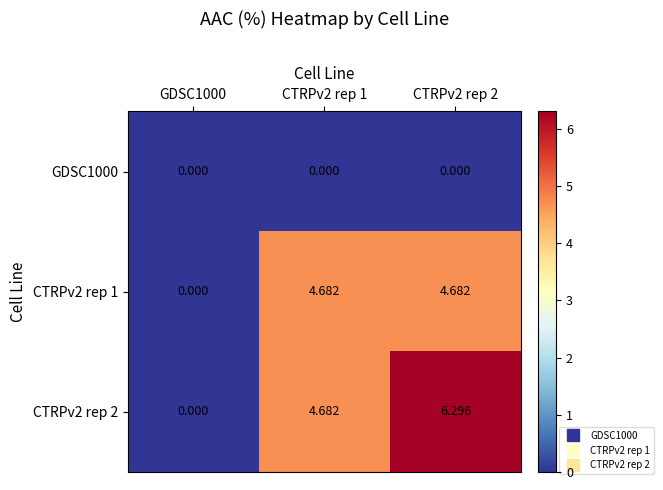

Is the value of CTRPv2 rep 2 at CTRPv2 rep 2 greater than the value of GDSC1000 at CTRPv2 rep 2?

Yes